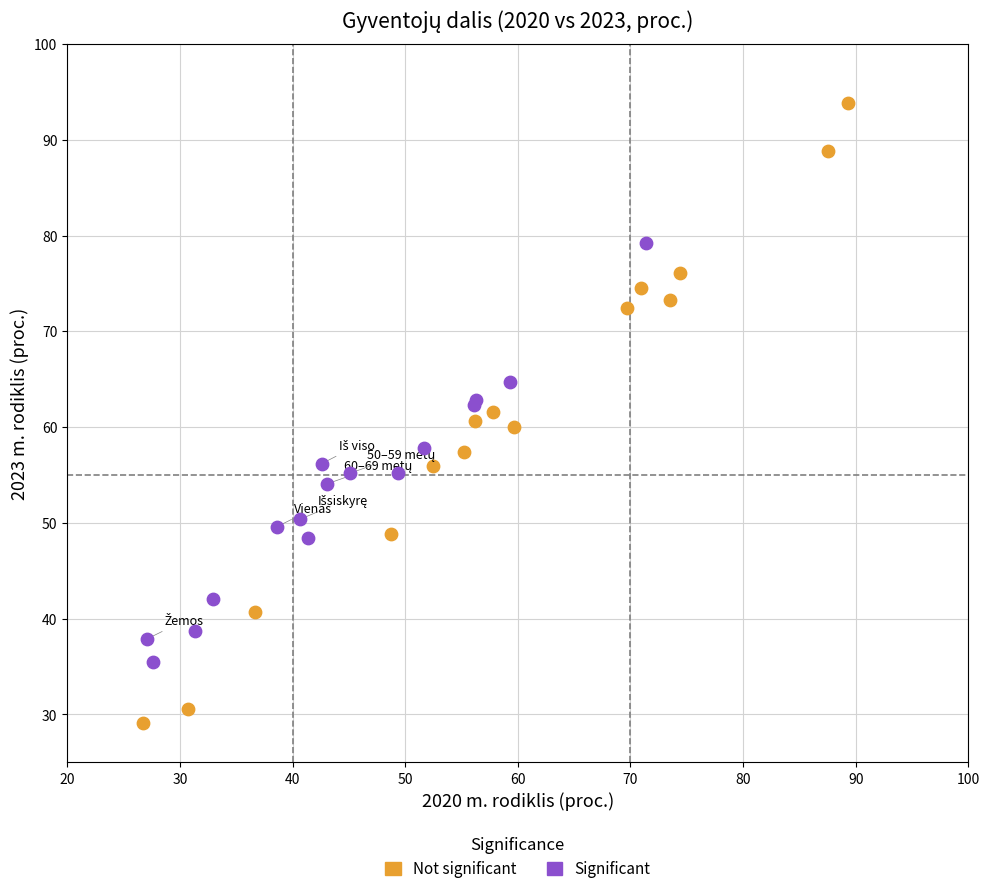

Which series has the widest spread of Y values?

Not significant